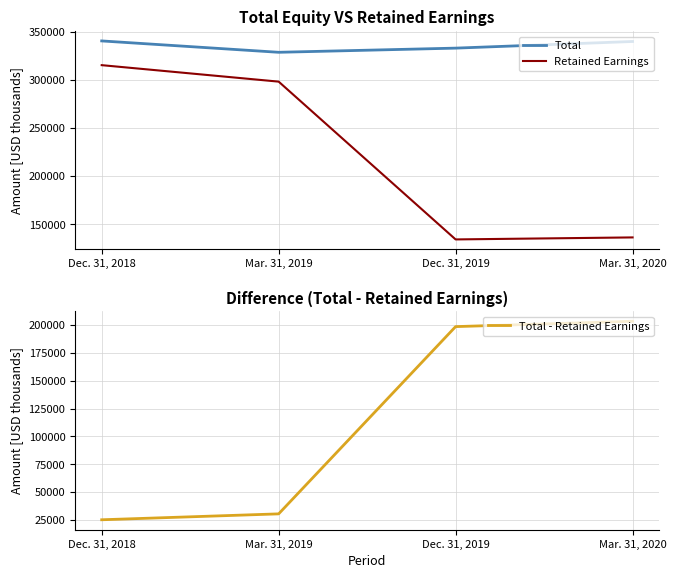

In Total, how many points are lower than both neighbors (excluding endpoints)?

1